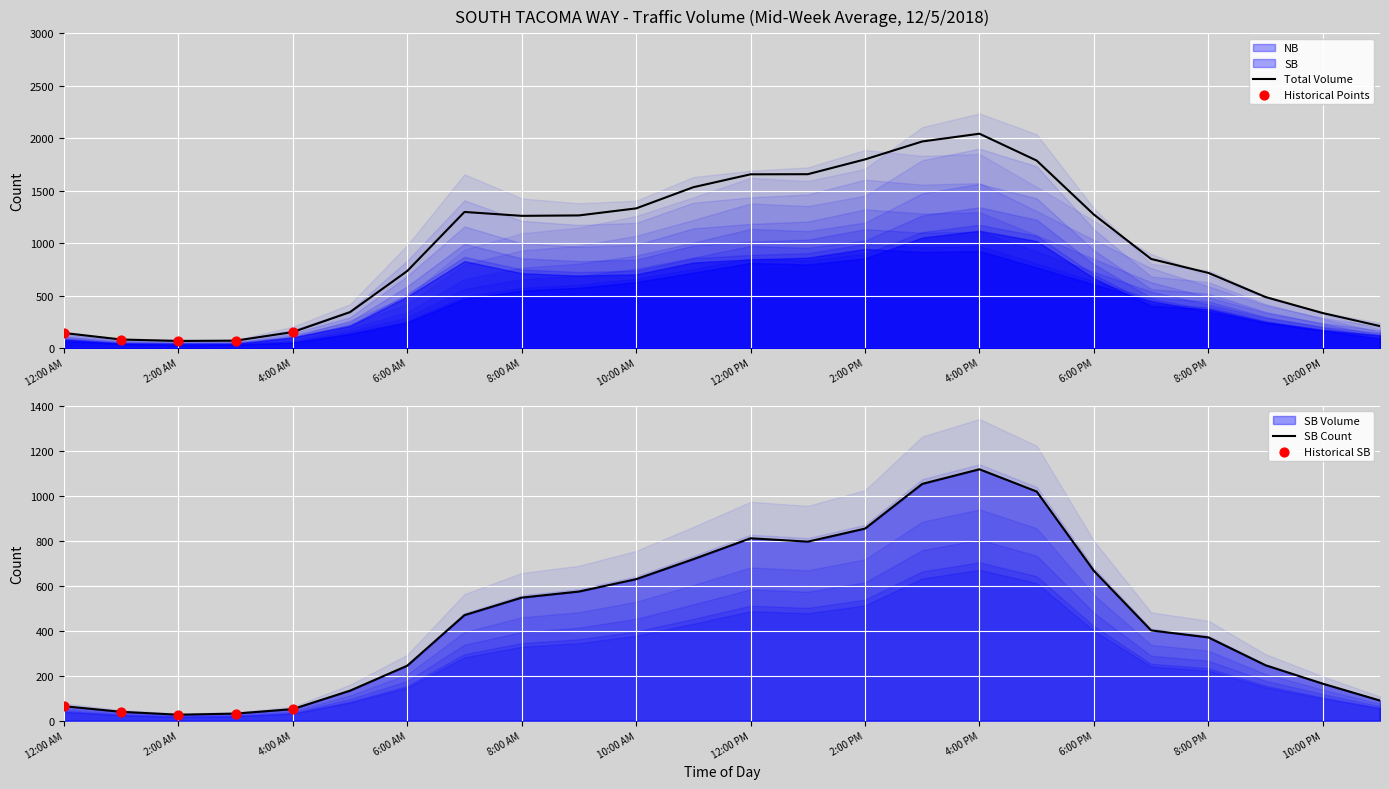

Which series has the largest total across all categories?

NB